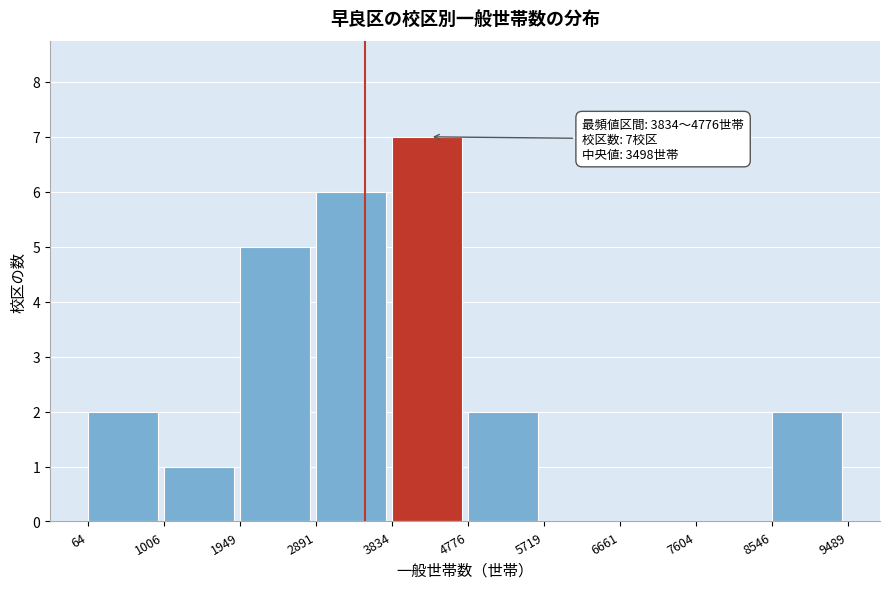

Which range on the x-axis has the tallest bar?

3834 to 4776